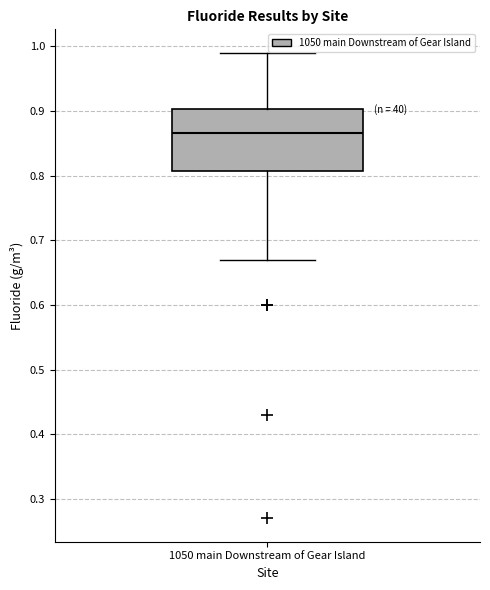

Where does the upper whisker of the box for 1050 main Downstream of Gear Island end on the y-axis? The values are not printed on the chart, so give them approximately, as read against the axis.

0.99